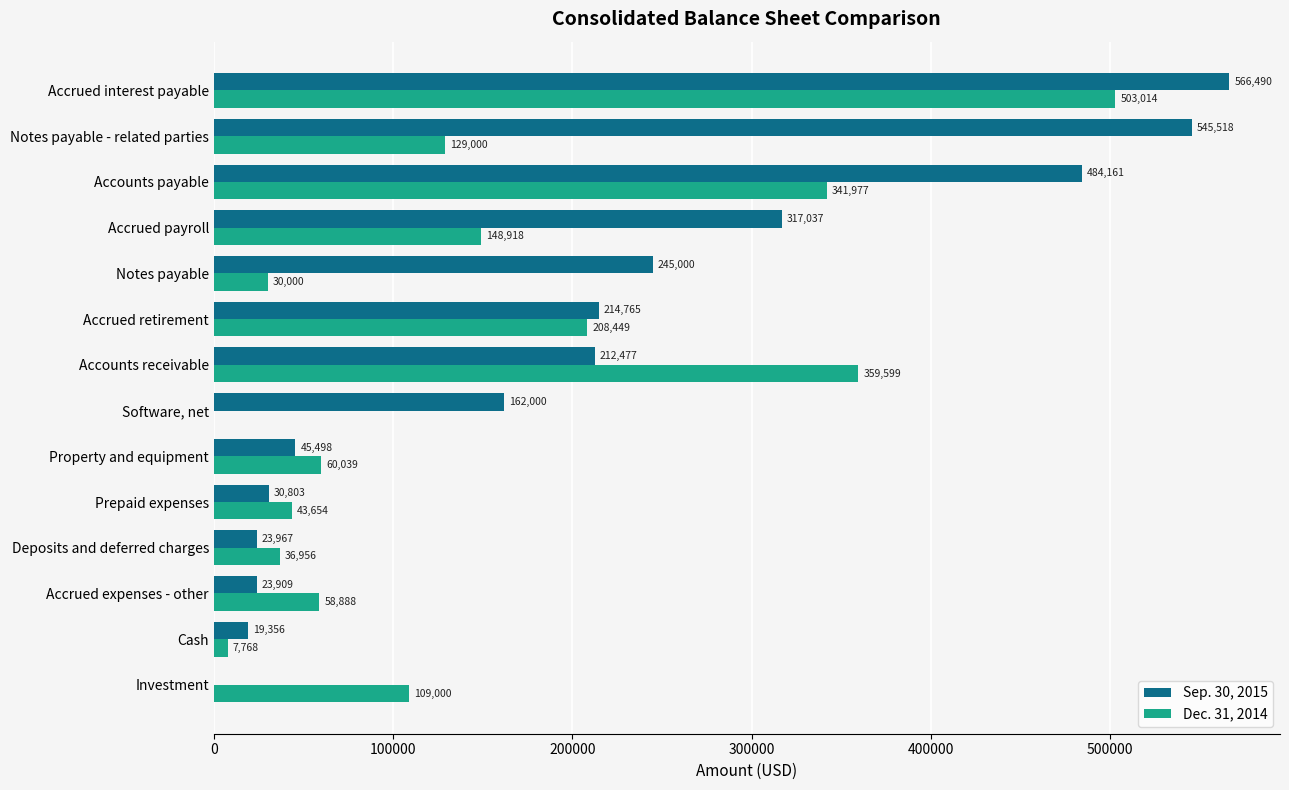

Between Deposits and deferred charges and Accrued payroll, which series saw the biggest shift?

Sep. 30, 2015